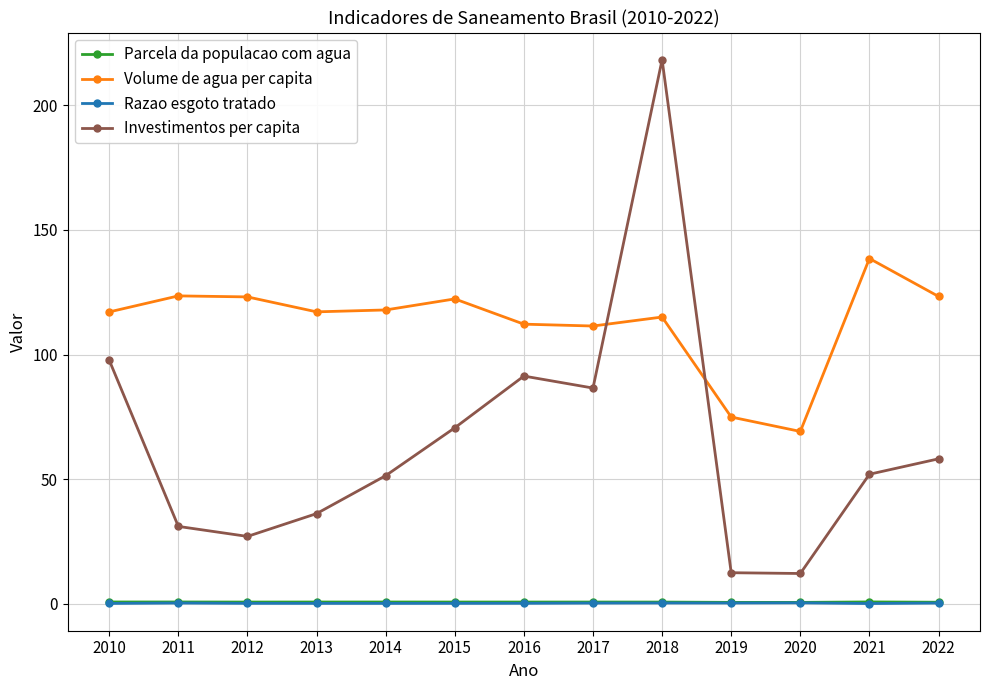

What is the difference between the maximum and second lowest values in the Volume de agua per capita series?

63.6